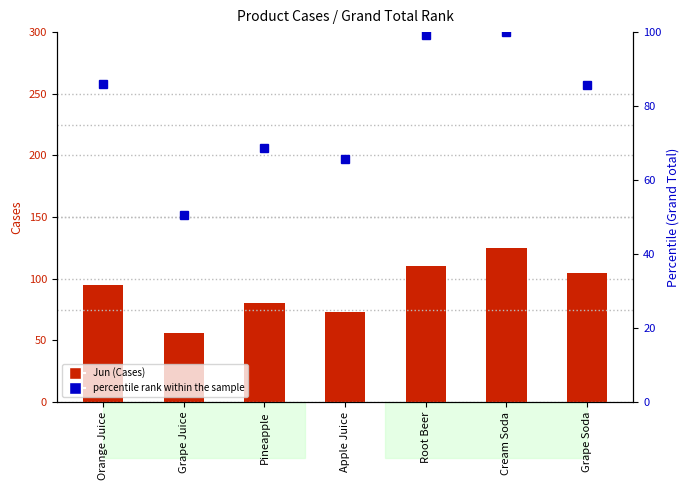

The value of Jun (Cases) at Grape Soda is 105.0. True or false?

True